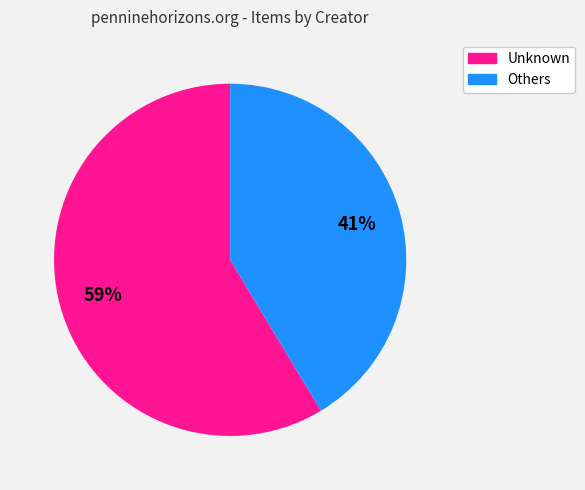

To the nearest percent, what portion does Others represent?

41%